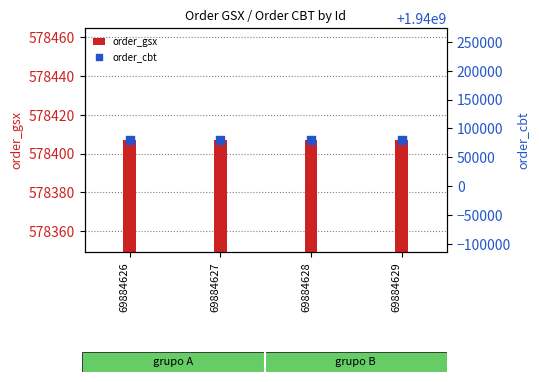

Which series contains the highest Y value?

order_cbt